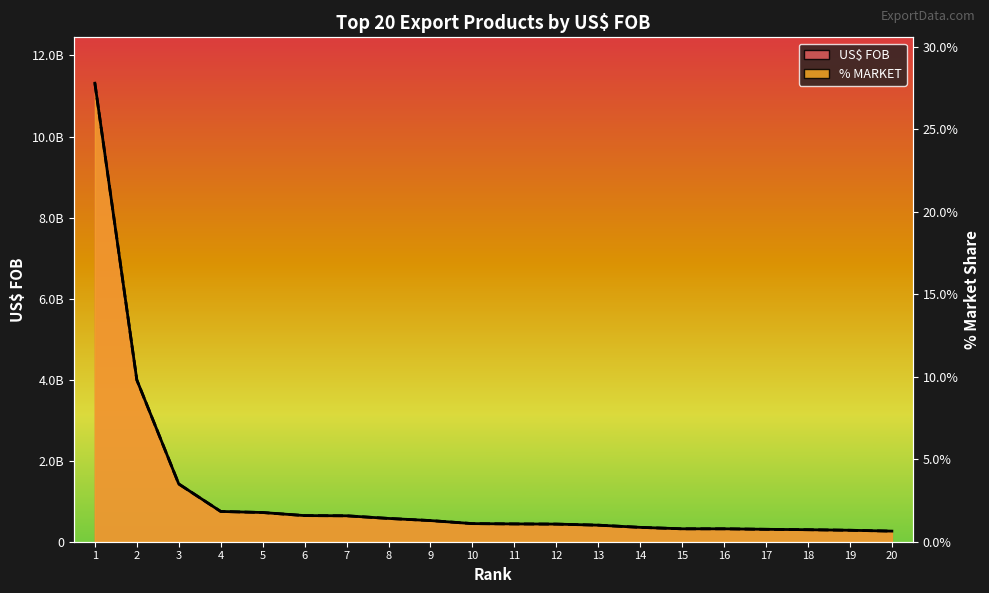

Which series has the largest range (max minus min)?

US$ FOB